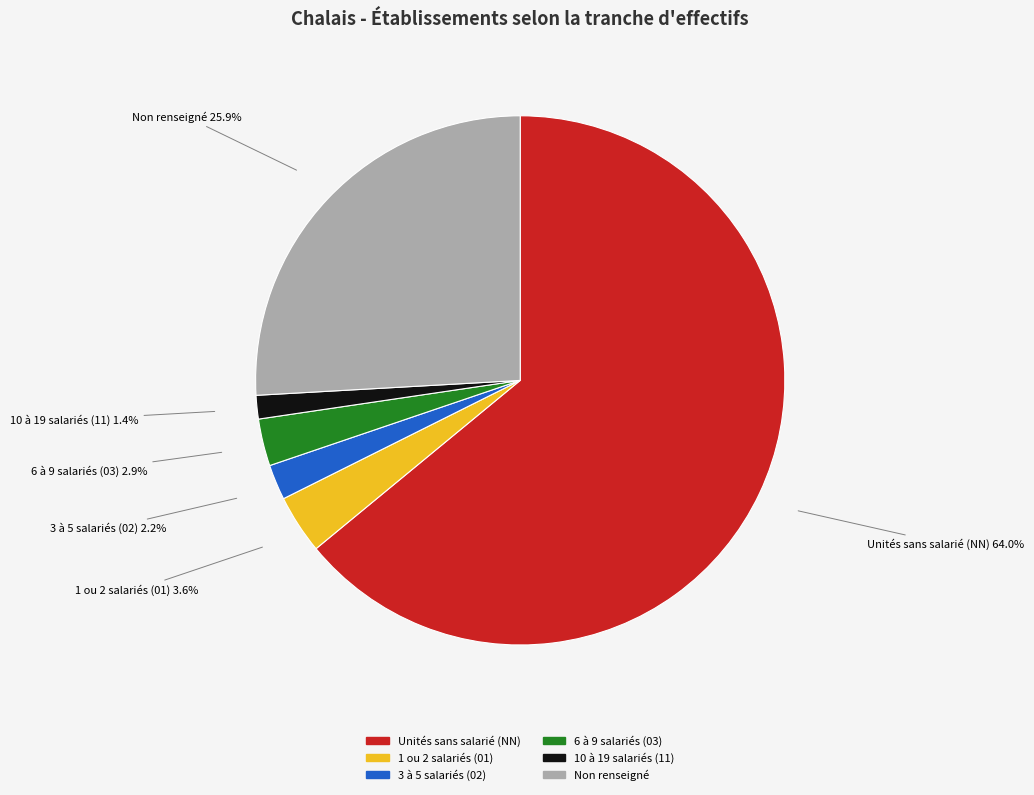

Is the sum of 6 à 9 salariés (03) and 1 ou 2 salariés (01) greater than half?

No